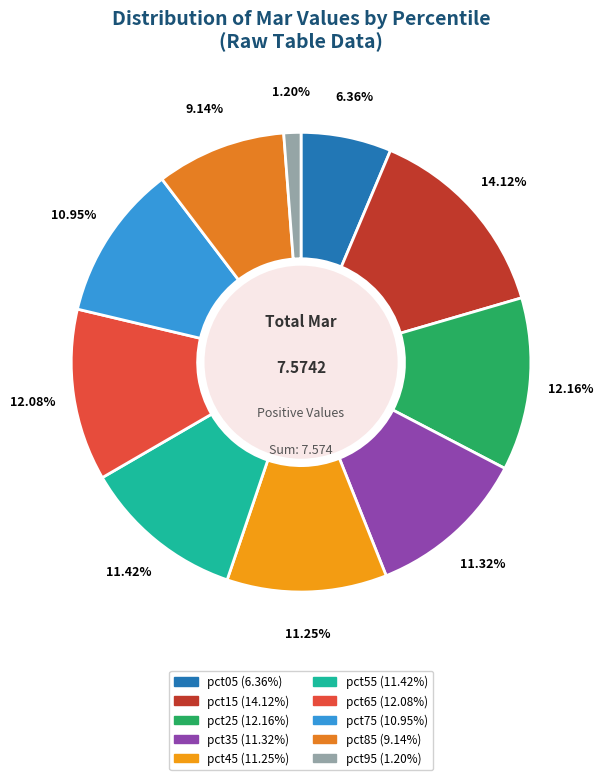

Which has a higher value, pct95 or pct05?

pct05